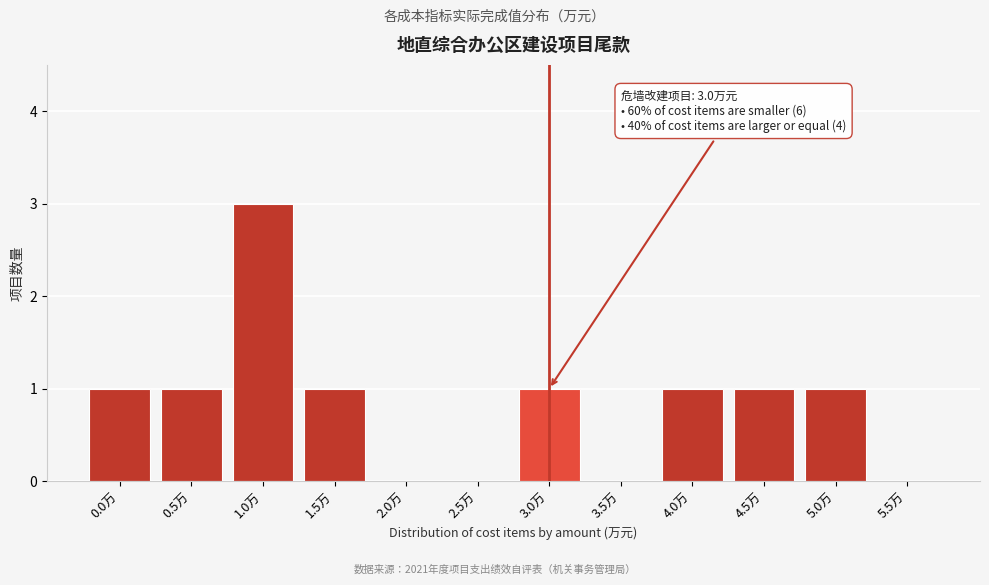

Reading left to right, list all the values displayed in this chart.

0.0万=1	0.5万=1	1.0万=3	1.5万=1	2.0万=0	2.5万=0	3.0万=1	3.5万=0	4.0万=1	4.5万=1	5.0万=1	5.5万=0